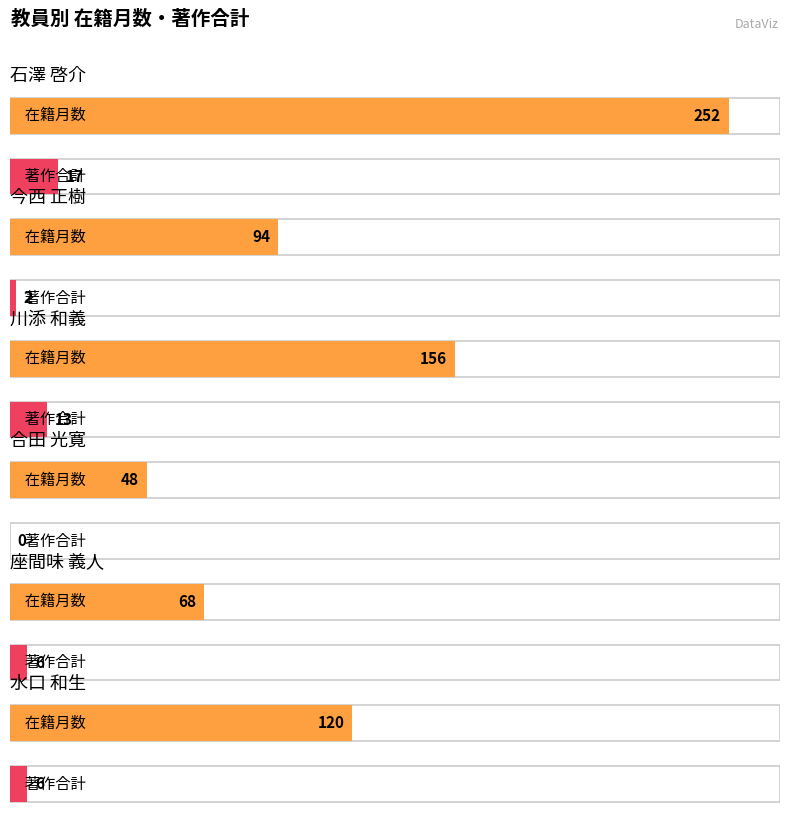

How many bars are there in total?

12